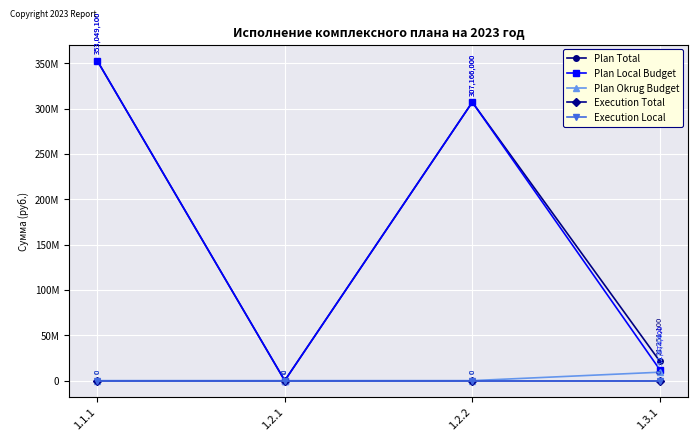

Is this an area chart (filled region under the line)?

No